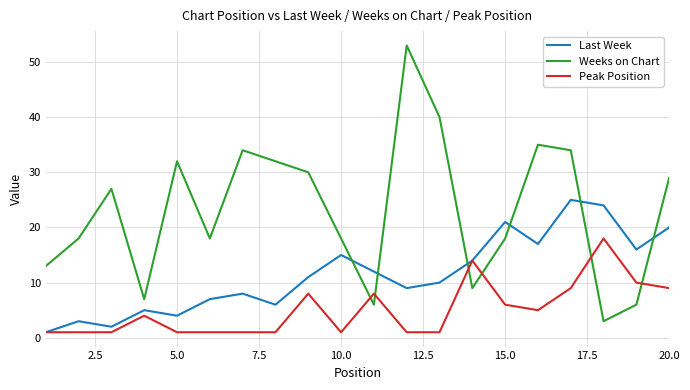

Which series has the widest spread of values?

Weeks on Chart